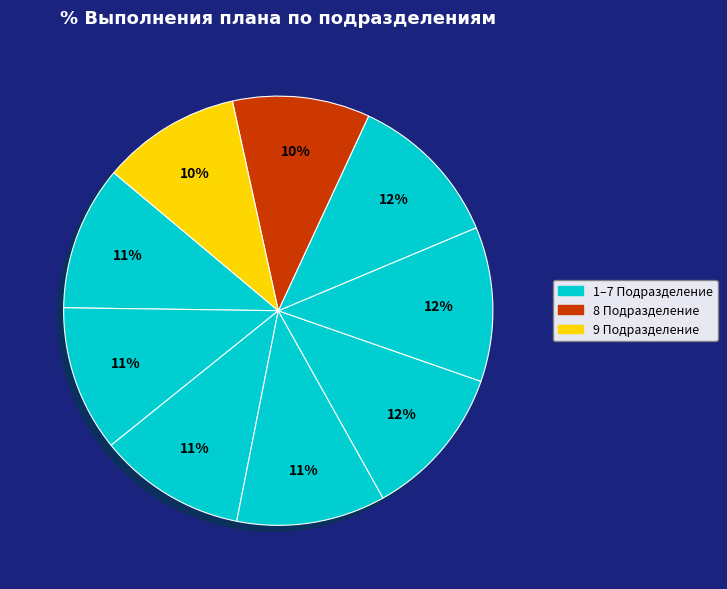

What is the smallest slice in the pie chart?

8 Подразделение